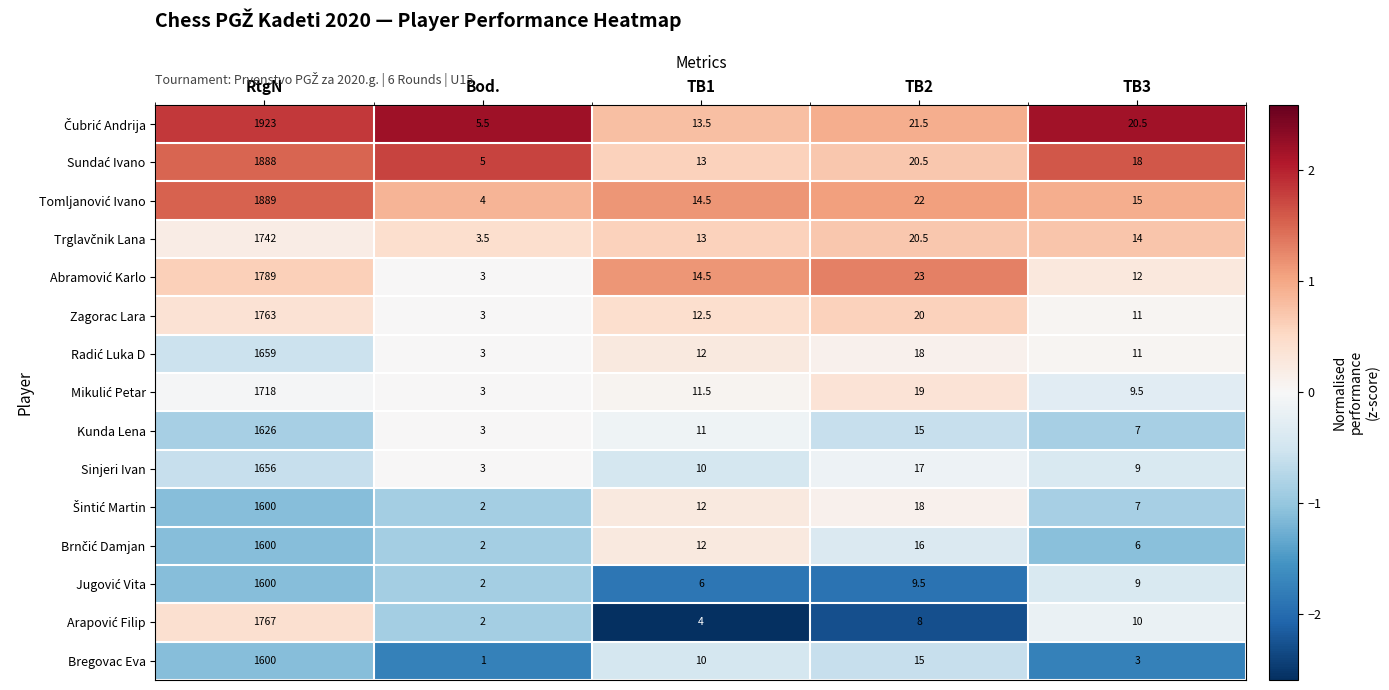

The value of Kunda Lena at RtgN is 1626.0. True or false?

True